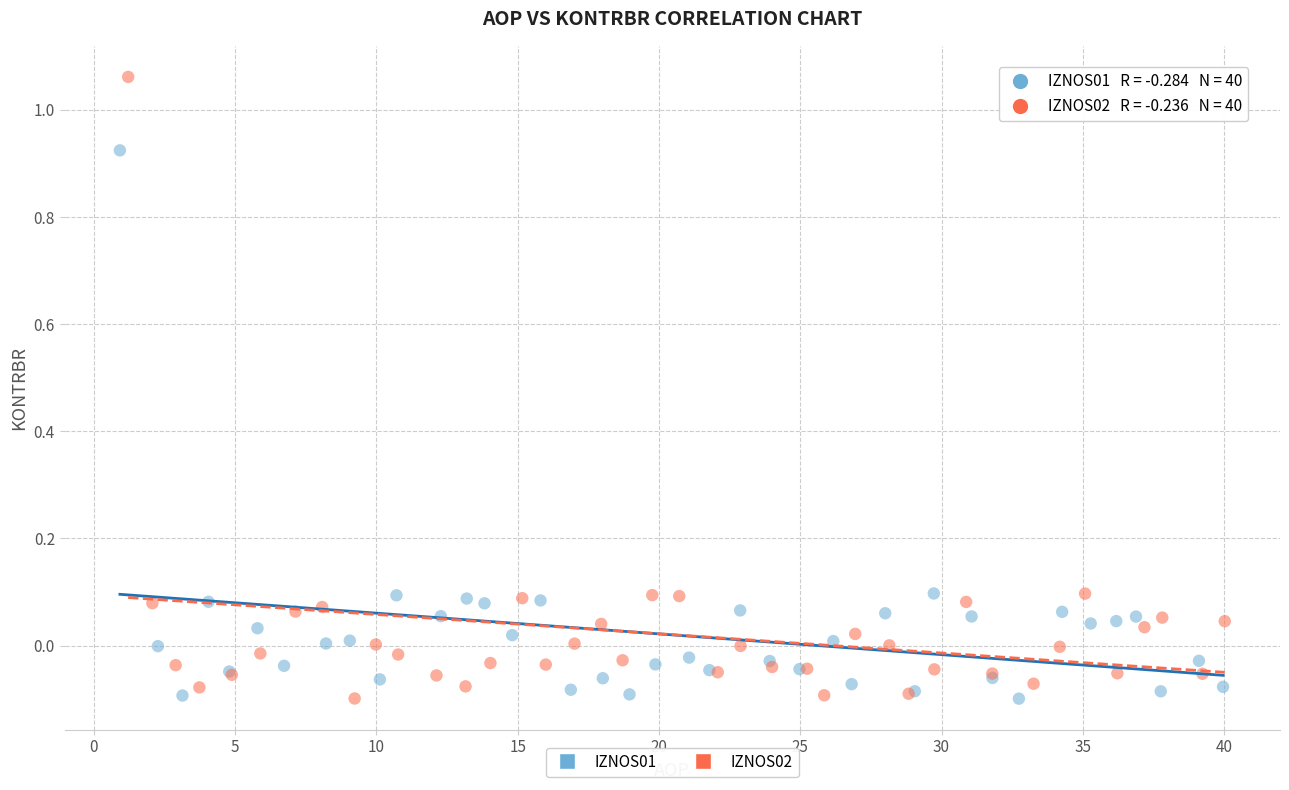

Which series has the largest Y range (max minus min)?

IZNOS02